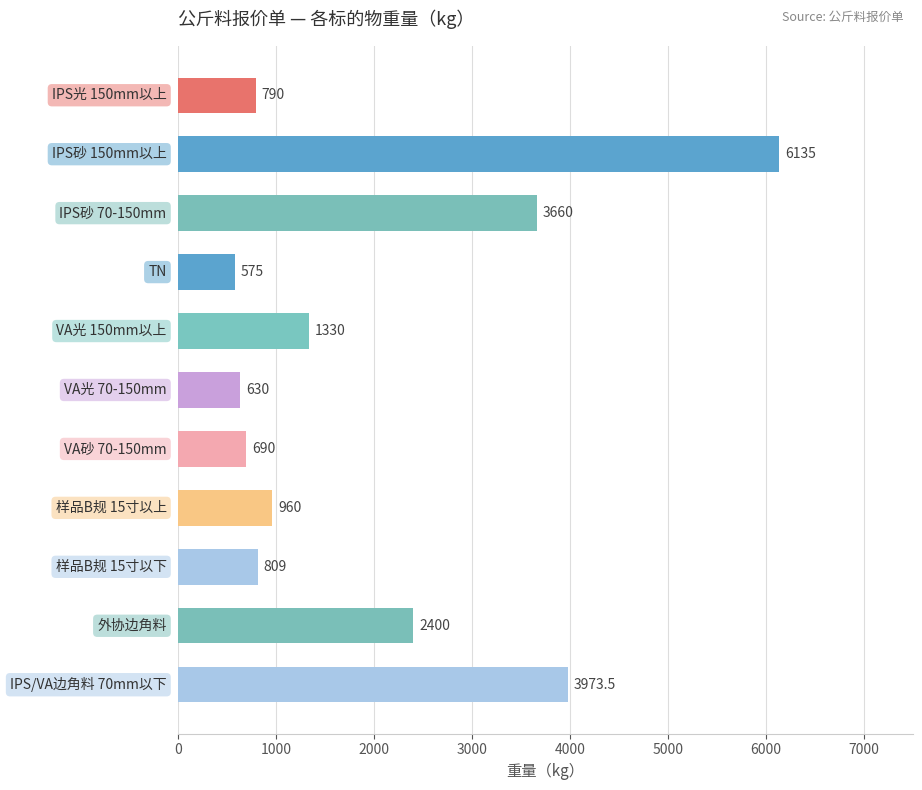

What is the sum of all values?

21952.5